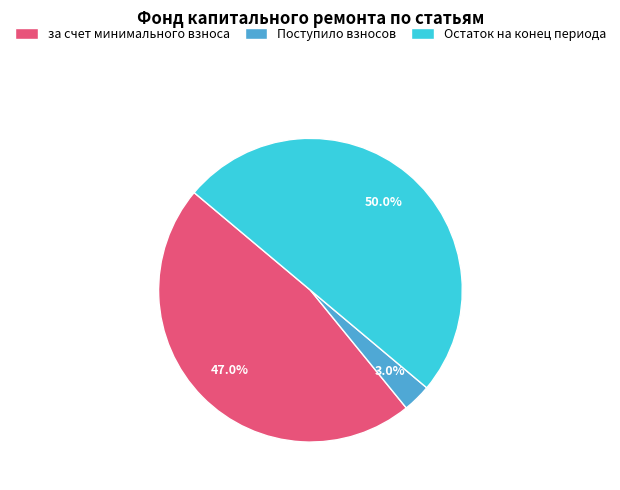

Does Поступило взносов represent more than half of the total?

No